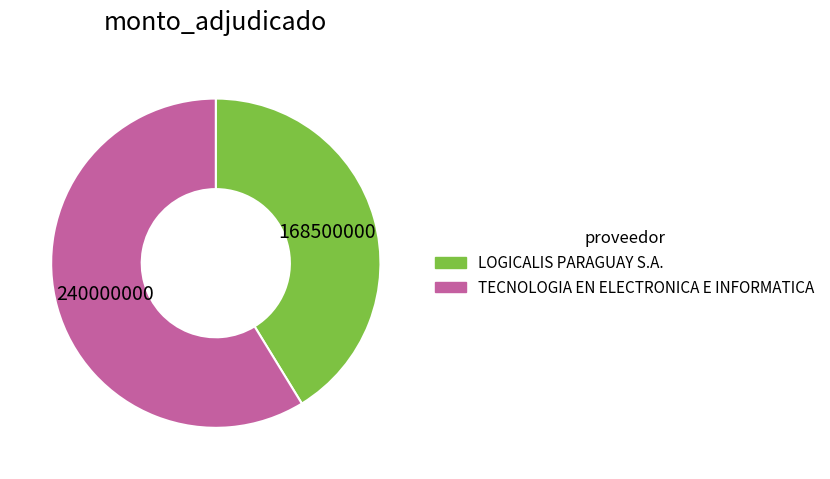

Between TECNOLOGIA EN ELECTRONICA E INFORMATICA and LOGICALIS PARAGUAY S.A., which is larger?

TECNOLOGIA EN ELECTRONICA E INFORMATICA